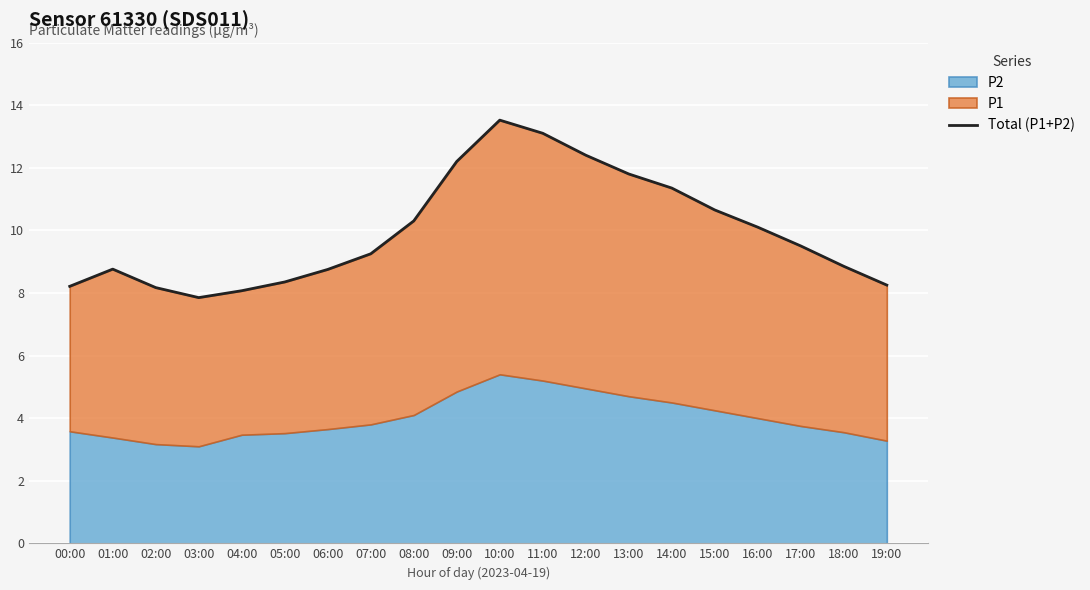

Reading right to left, transcribe all the data shown in this chart.

19:00=8.2	18:00=8.8	17:00=9.5	16:00=10.1	15:00=10.7	14:00=11.3	13:00=11.8	12:00=12.4	11:00=13.1	10:00=13.5	09:00=12.2	08:00=10.3	07:00=9.2	06:00=8.8	05:00=8.3	04:00=8.1	03:00=7.8	02:00=8.2	01:00=8.8	00:00=8.2